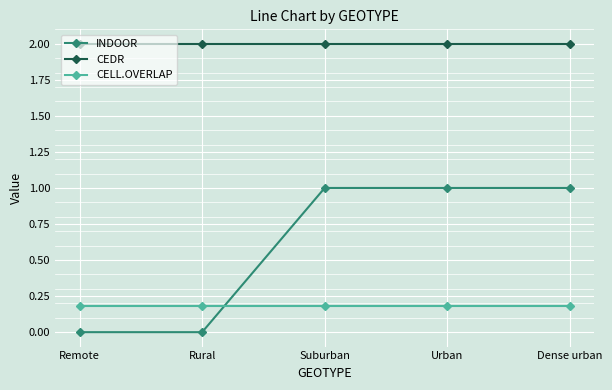

What is the greatest value displayed?

2.0